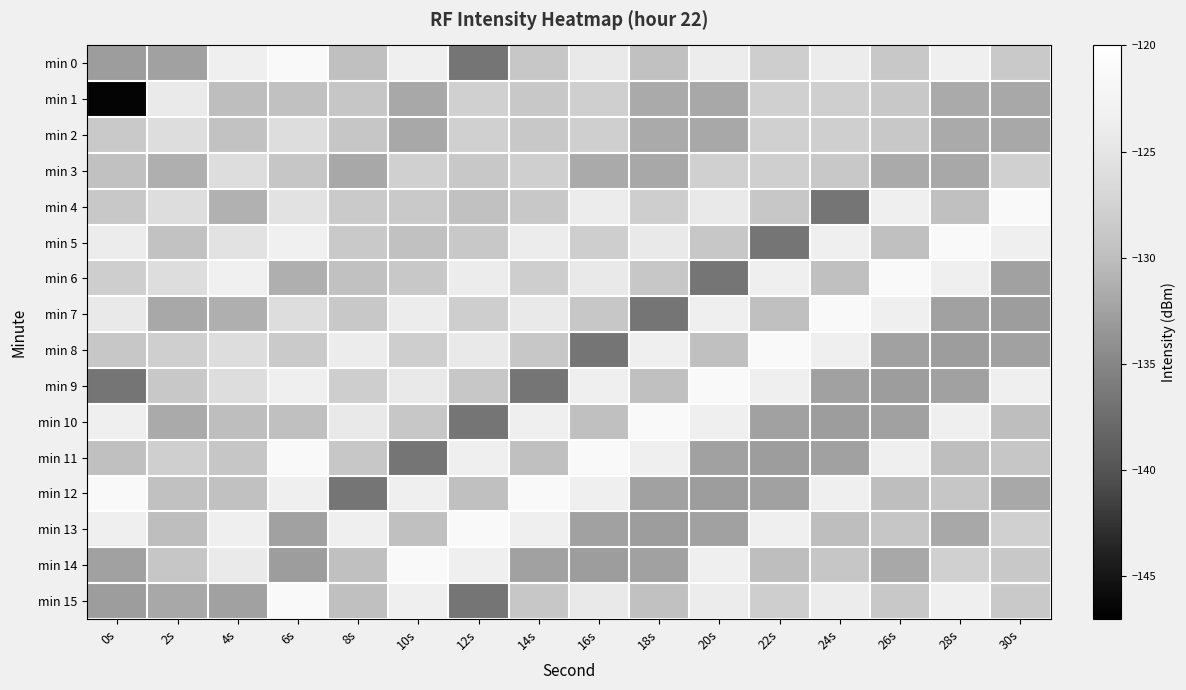

Reading right to left, what are all the values shown in this chart?

min 0: 30s=-128.6	28s=-123.5	26s=-128.8	24s=-124.0	22s=-128.1	20s=-123.9	18s=-129.6	16s=-124.4	14s=-128.9	12s=-136.6	10s=-123.5	8s=-129.8	6s=-121.3	4s=-123.6	2s=-132.4	0s=-132.8
min 1: 30s=-131.9	28s=-131.7	26s=-128.8	24s=-127.9	22s=-127.8	20s=-131.9	18s=-131.7	16s=-127.9	14s=-128.8	12s=-127.8	10s=-131.9	8s=-129.0	6s=-129.6	4s=-130.0	2s=-124.2	0s=-146.5
min 2: 30s=-131.9	28s=-131.7	26s=-128.8	24s=-127.9	22s=-127.8	20s=-131.9	18s=-131.7	16s=-127.9	14s=-128.8	12s=-127.8	10s=-131.9	8s=-129.0	6s=-126.1	4s=-129.5	2s=-126.2	0s=-128.6
min 3: 30s=-127.8	28s=-131.9	26s=-131.7	24s=-128.8	22s=-127.9	20s=-127.8	18s=-131.9	16s=-131.7	14s=-127.9	12s=-128.8	10s=-127.8	8s=-131.9	6s=-129.0	4s=-126.1	2s=-131.3	0s=-129.6
min 4: 30s=-121.3	28s=-129.8	26s=-123.5	24s=-136.6	22s=-128.9	20s=-124.4	18s=-128.1	16s=-124.0	14s=-128.8	12s=-129.6	10s=-128.6	8s=-128.5	6s=-125.4	4s=-131.1	2s=-126.1	0s=-128.8
min 5: 30s=-123.6	28s=-121.3	26s=-129.8	24s=-123.5	22s=-136.6	20s=-128.9	18s=-124.4	16s=-128.1	14s=-124.0	12s=-128.8	10s=-129.6	8s=-128.6	6s=-123.2	4s=-125.4	2s=-129.5	0s=-124.0
min 6: 30s=-132.4	28s=-123.6	26s=-121.3	24s=-129.8	22s=-123.5	20s=-136.6	18s=-128.9	16s=-124.4	14s=-128.1	12s=-124.0	10s=-128.8	8s=-129.6	6s=-131.3	4s=-123.2	2s=-126.2	0s=-128.1
min 7: 30s=-132.8	28s=-132.4	26s=-123.6	24s=-121.3	22s=-129.8	20s=-123.5	18s=-136.6	16s=-128.9	14s=-124.4	12s=-128.1	10s=-124.0	8s=-128.8	6s=-126.2	4s=-131.3	2s=-131.9	0s=-124.4
min 8: 30s=-132.4	28s=-132.8	26s=-132.4	24s=-123.6	22s=-121.3	20s=-129.8	18s=-123.5	16s=-136.6	14s=-128.9	12s=-124.4	10s=-128.1	8s=-124.0	6s=-128.5	4s=-126.2	2s=-127.9	0s=-128.9
min 9: 30s=-123.6	28s=-132.4	26s=-132.8	24s=-132.4	22s=-123.6	20s=-121.3	18s=-129.8	16s=-123.5	14s=-136.6	12s=-128.9	10s=-124.4	8s=-128.1	6s=-123.5	4s=-126.1	2s=-128.8	0s=-136.6
min 10: 30s=-130.0	28s=-123.6	26s=-132.4	24s=-132.8	22s=-132.4	20s=-123.6	18s=-121.3	16s=-129.8	14s=-123.5	12s=-136.6	10s=-128.9	8s=-124.4	6s=-129.8	4s=-130.0	2s=-131.7	0s=-123.5
min 11: 30s=-129.0	28s=-130.0	26s=-123.6	24s=-132.4	22s=-132.8	20s=-132.4	18s=-123.6	16s=-121.3	14s=-129.8	12s=-123.5	10s=-136.6	8s=-128.9	6s=-121.3	4s=-129.0	2s=-127.9	0s=-129.8
min 12: 30s=-131.9	28s=-129.0	26s=-130.0	24s=-123.6	22s=-132.4	20s=-132.8	18s=-132.4	16s=-123.6	14s=-121.3	12s=-129.8	10s=-123.5	8s=-136.6	6s=-123.6	4s=-129.6	2s=-129.6	0s=-121.3
min 13: 30s=-127.8	28s=-131.9	26s=-129.0	24s=-130.0	22s=-123.6	20s=-132.4	18s=-132.8	16s=-132.4	14s=-123.6	12s=-121.3	10s=-129.8	8s=-123.5	6s=-132.4	4s=-123.6	2s=-130.0	0s=-123.6
min 14: 30s=-128.8	28s=-127.8	26s=-131.9	24s=-129.0	22s=-130.0	20s=-123.6	18s=-132.4	16s=-132.8	14s=-132.4	12s=-123.6	10s=-121.3	8s=-129.8	6s=-132.8	4s=-124.2	2s=-129.0	0s=-132.4
min 15: 30s=-128.6	28s=-123.5	26s=-128.8	24s=-124.0	22s=-128.1	20s=-123.9	18s=-129.6	16s=-124.4	14s=-128.9	12s=-136.6	10s=-123.5	8s=-129.8	6s=-121.3	4s=-132.4	2s=-131.9	0s=-132.8